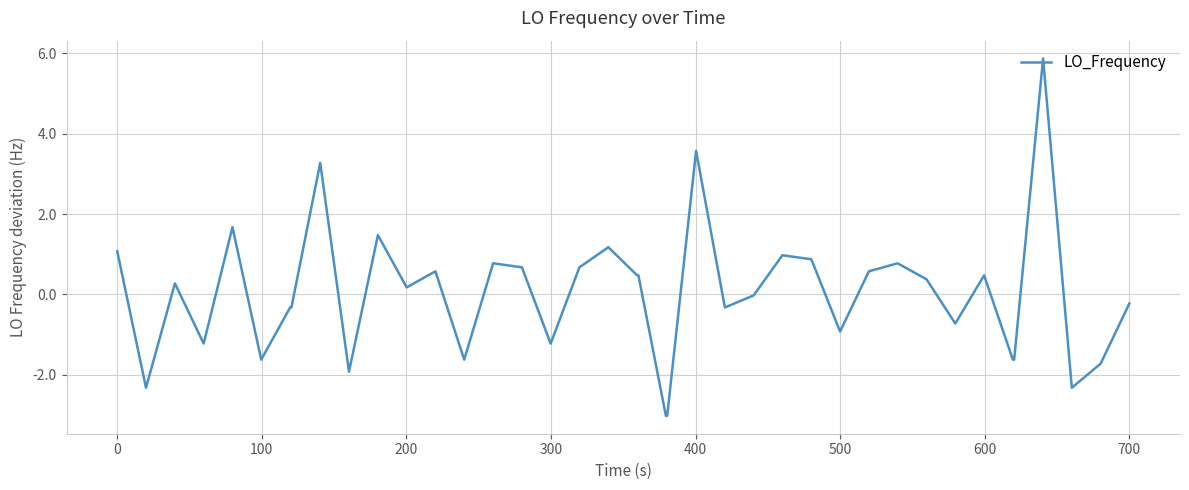

What is the smallest value displayed?

-3.0